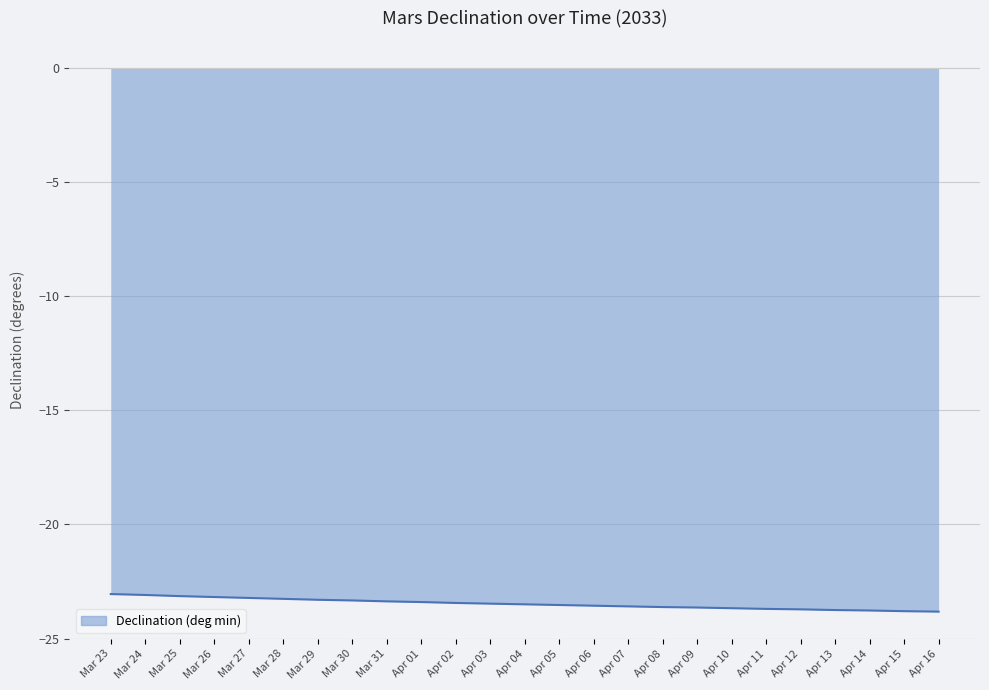

What is the sum of all values?

-586.9